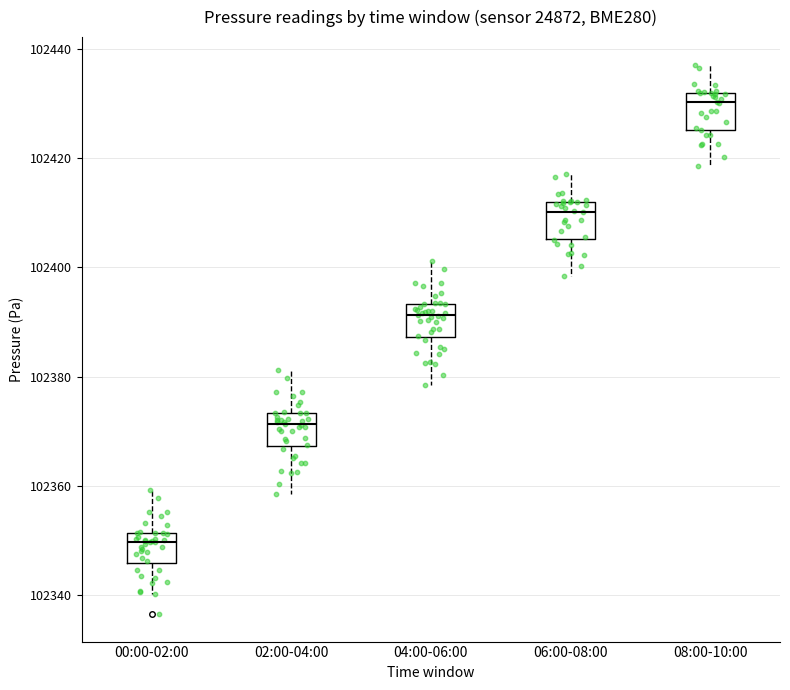

Reading left to right, transcribe this box plot: for each box, give where its median line is, the range the box spans, and where its two whiskers end, as read against the y-axis. The values are not printed on the chart, so give them approximately, as read against the axis.

00:00-02:00: median 102350, box 102346 to 102352, whiskers 102340 to 102360
02:00-04:00: median 102372, box 102368 to 102374, whiskers 102358 to 102382
04:00-06:00: median 102392, box 102388 to 102394, whiskers 102378 to 102402
06:00-08:00: median 102410, box 102406 to 102412, whiskers 102398 to 102418
08:00-10:00: median 102430, box 102426 to 102432, whiskers 102418 to 102438